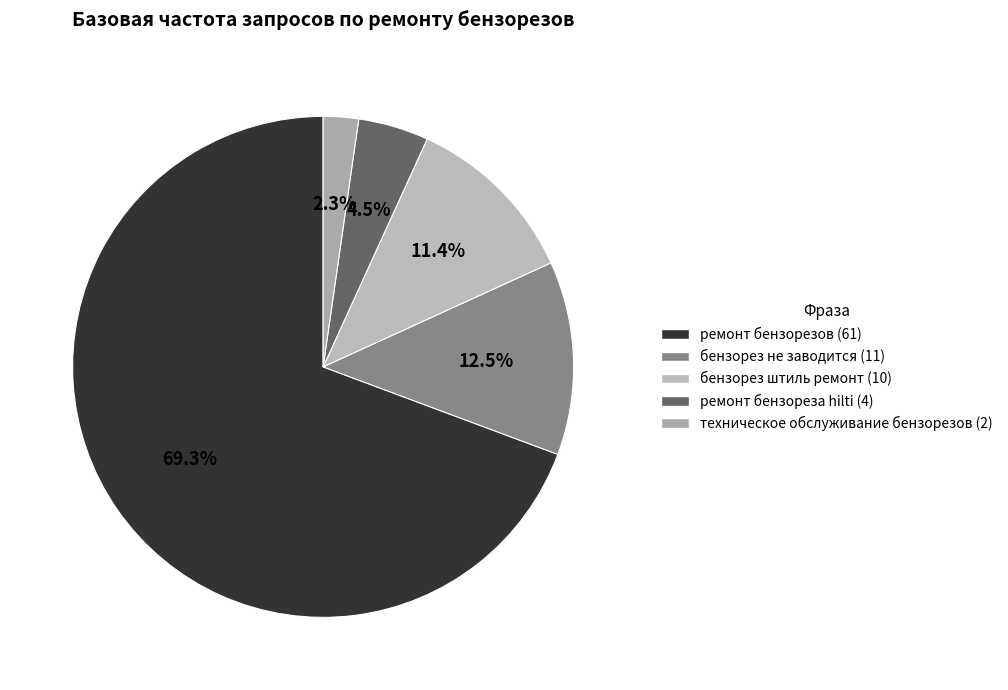

Count the number of slices in the pie.

5